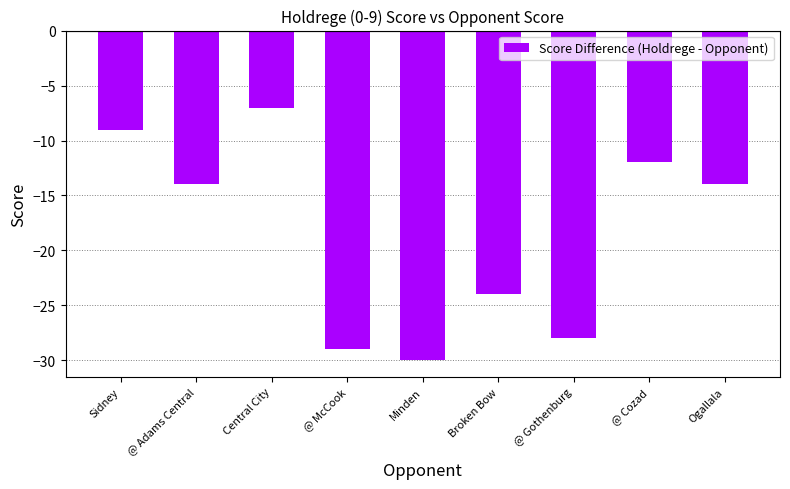

Reading left to right, what are all the values shown in this chart?

Sidney=-9	@ Adams Central=-14	Central City=-7	@ McCook=-29	Minden=-30	Broken Bow=-24	@ Gothenburg=-28	@ Cozad=-12	Ogallala=-14